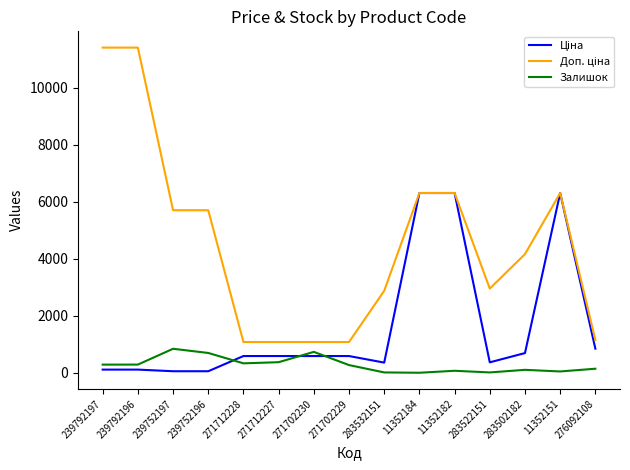

What is the greatest value displayed?

11410.0